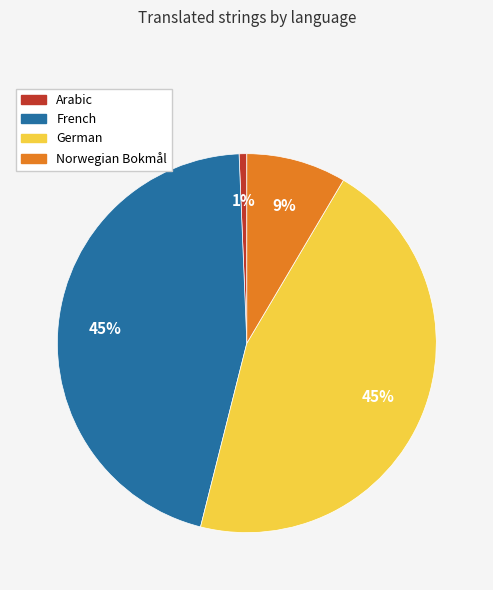

Which has a higher value, Arabic or Norwegian Bokmål?

Norwegian Bokmål